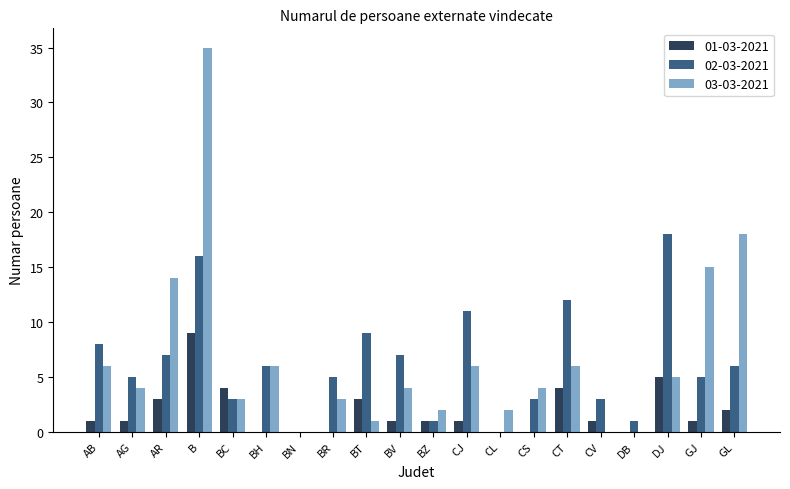

Reading right to left, extract all data points from this chart.

01-03-2021: GL=2	GJ=1	DJ=5	DB=0	CV=1	CT=4	CS=0	CL=0	CJ=1	BZ=1	BV=1	BT=3	BR=0	BN=0	BH=0	BC=4	B=9	AR=3	AG=1	AB=1
02-03-2021: GL=6	GJ=5	DJ=18	DB=1	CV=3	CT=12	CS=3	CL=0	CJ=11	BZ=1	BV=7	BT=9	BR=5	BN=0	BH=6	BC=3	B=16	AR=7	AG=5	AB=8
03-03-2021: GL=18	GJ=15	DJ=5	DB=0	CV=0	CT=6	CS=4	CL=2	CJ=6	BZ=2	BV=4	BT=1	BR=3	BN=0	BH=6	BC=3	B=35	AR=14	AG=4	AB=6